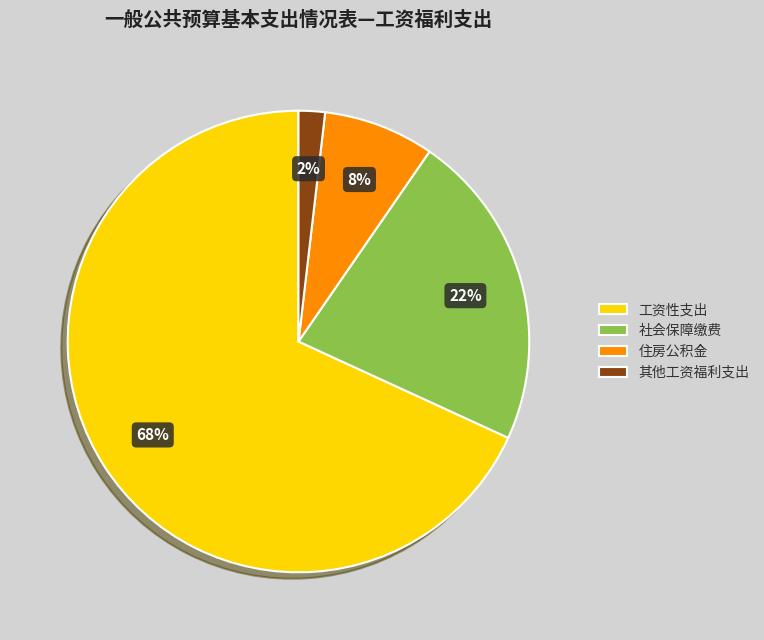

The 社会保障缴费 slice represents 22% of the pie. True or false?

True